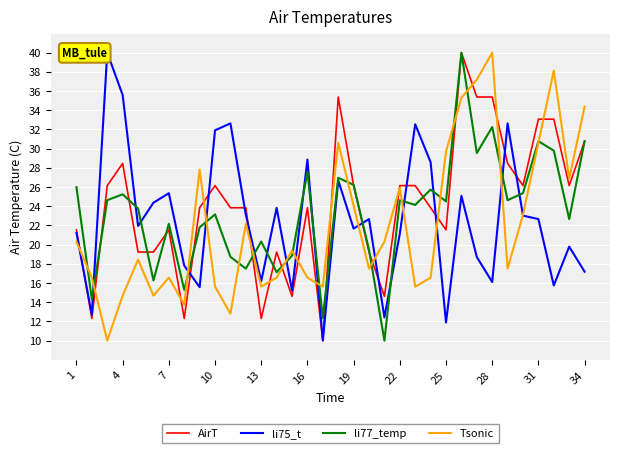

Is this an area chart (filled region under the line)?

No